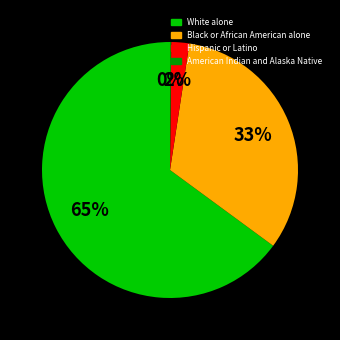

Which category has the biggest portion of the pie?

White alone